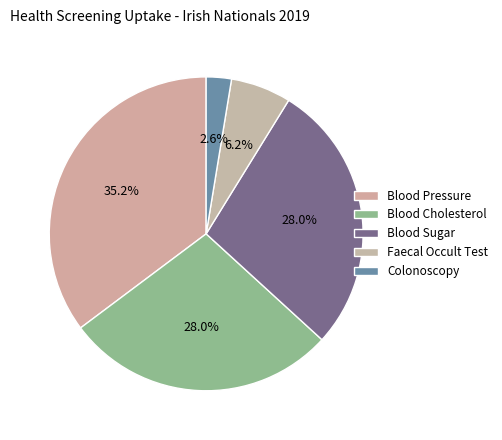

Which slice is the largest?

Blood Pressure